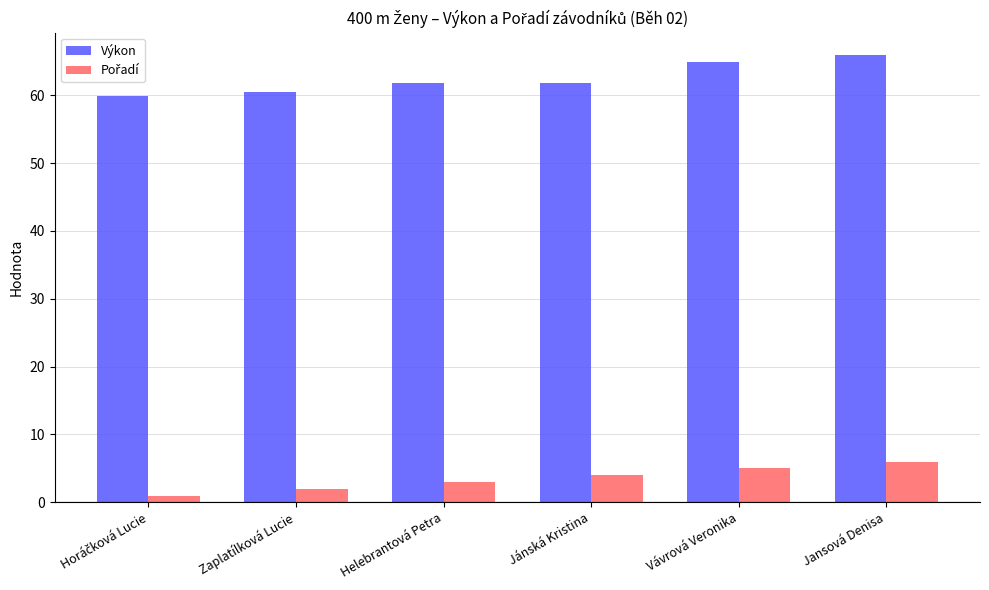

What is the value of the Výkon bar at the 2nd from the left?

60.5